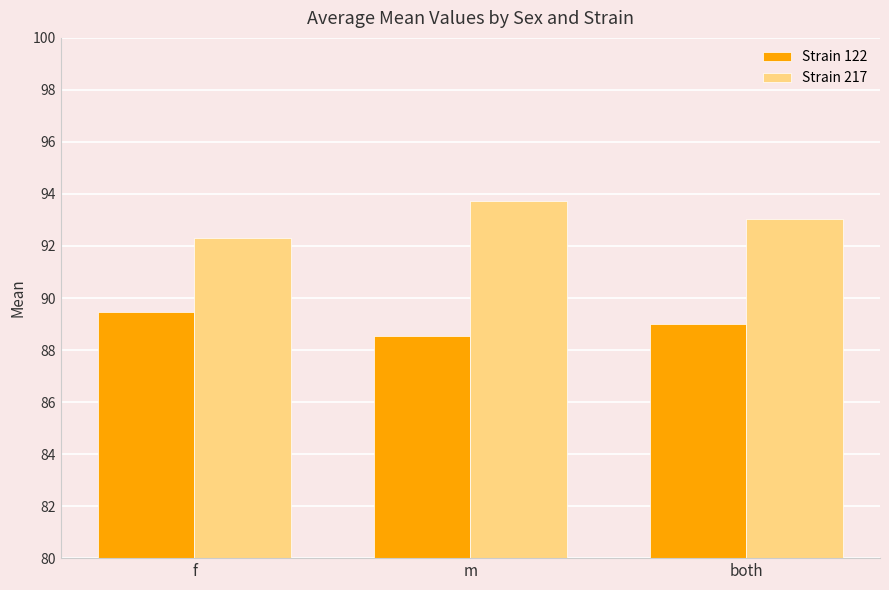

What are all the series names shown in the legend?

Strain 122, Strain 217